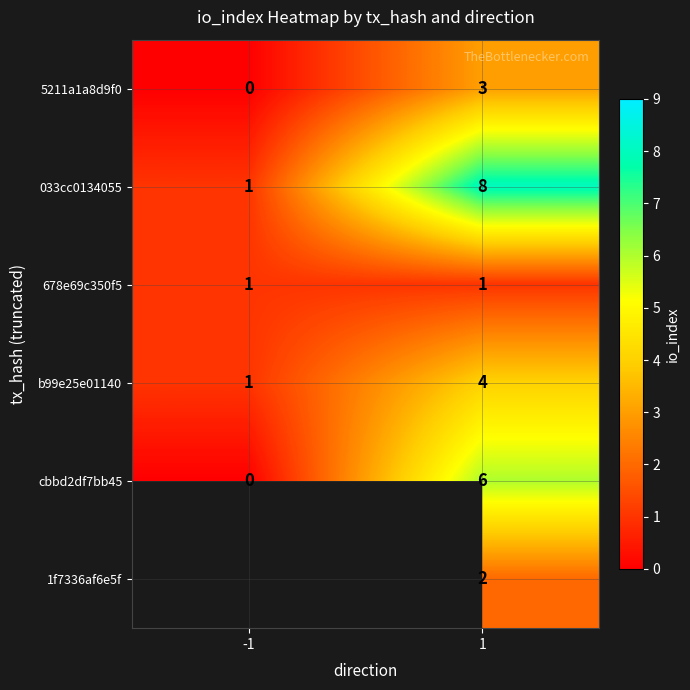

The value of cbbd2df7bb45 at 1 is 2.5. True or false?

False